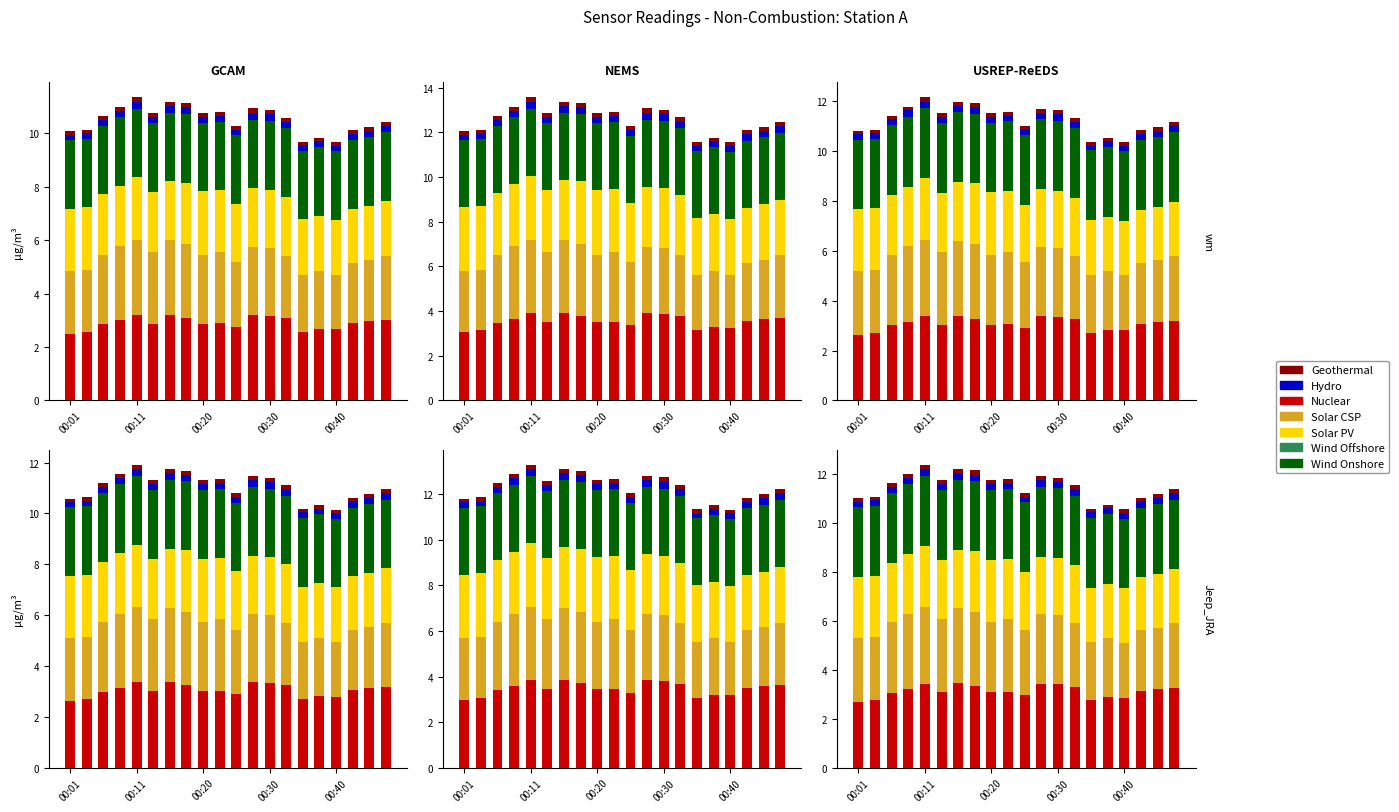

Is the value of Solar CSP at 00:11 greater than the value of Geothermal at 9?

Yes